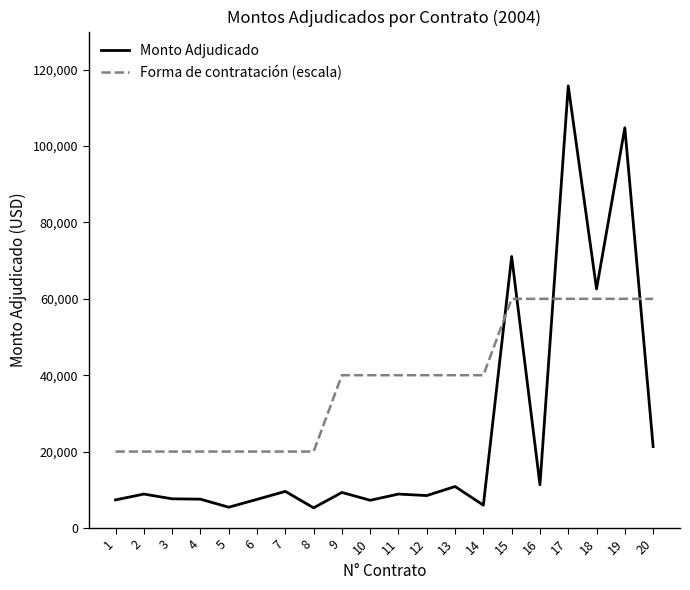

How many series are shown in this chart?

2